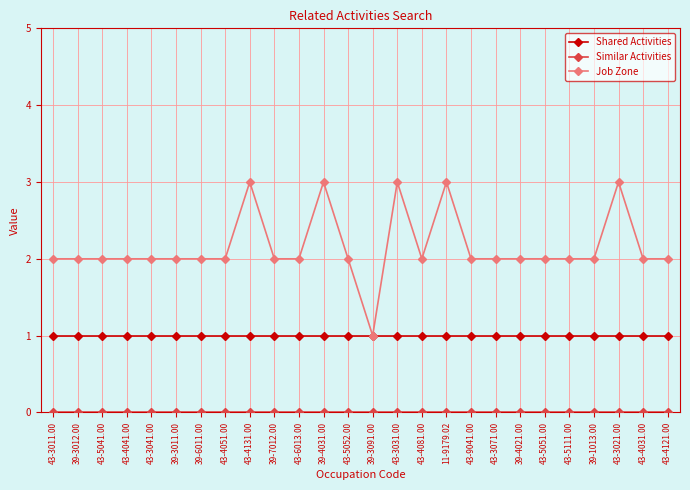

True or false: Job Zone has more than 2 interior local peaks.

True